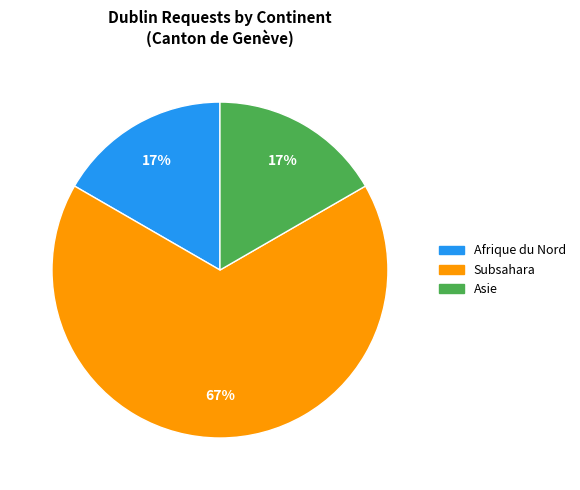

How many segments does this pie chart have?

3